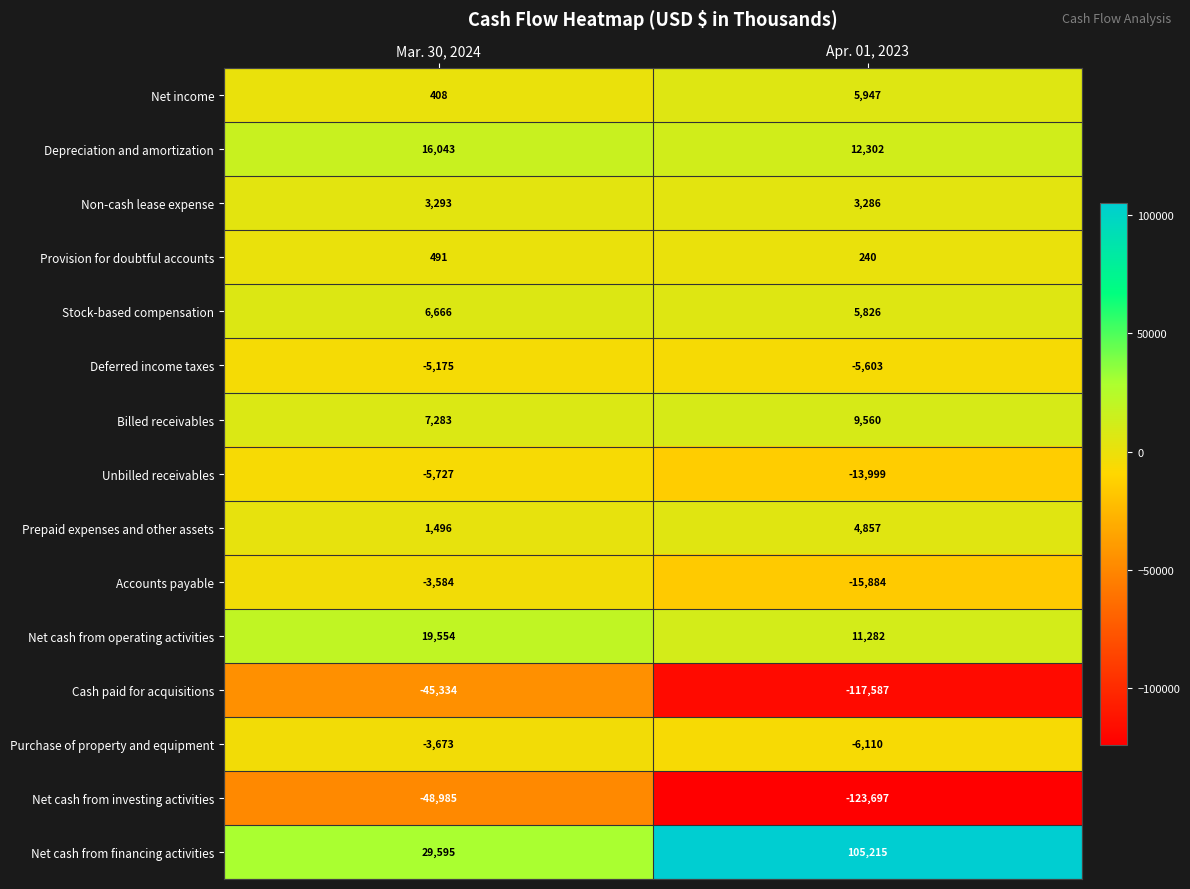

List the series in order of their peak value, highest first.

Net cash from financing activities, Net cash from operating activities, Depreciation and amortization, Billed receivables, Stock-based compensation, Net income, Prepaid expenses and other assets, Non-cash lease expense, Provision for doubtful accounts, Accounts payable, Purchase of property and equipment, Deferred income taxes, Unbilled receivables, Cash paid for acquisitions, Net cash from investing activities